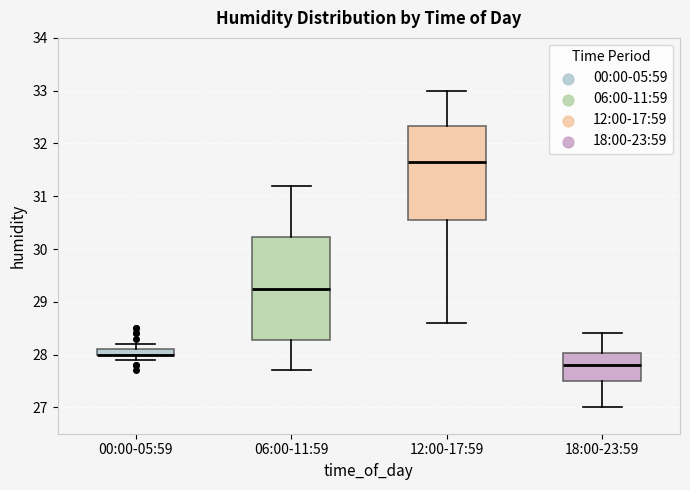

Where does the median line of the box for 06:00-11:59 sit on the y-axis? The values are not printed on the chart, so give them approximately, as read against the axis.

29.3